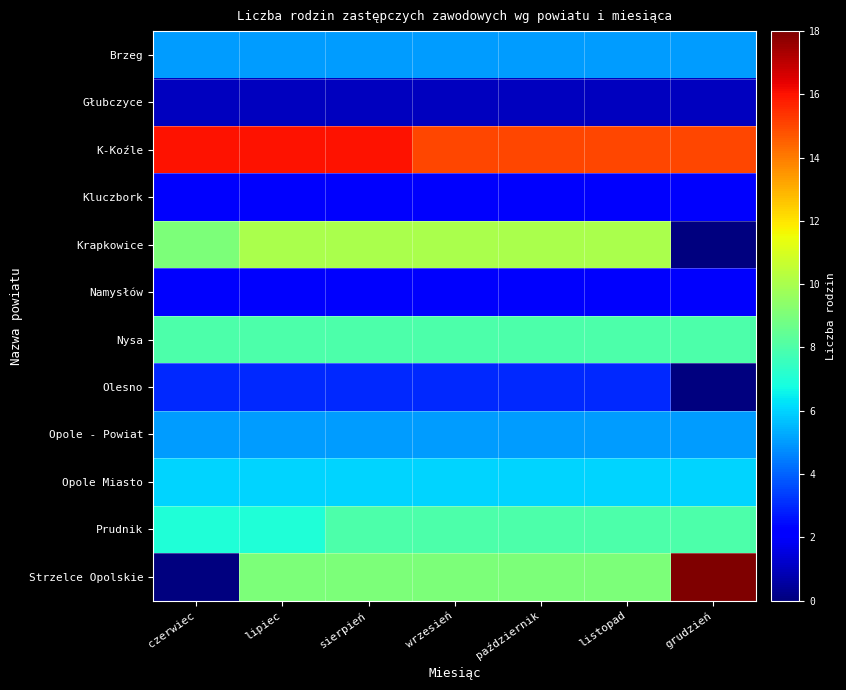

Which series changed the most between czerwiec and lipiec?

Strzelce Opolskie